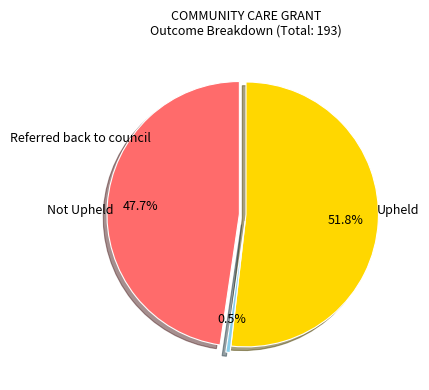

What is the change in value from Upheld to Not Upheld?

-8